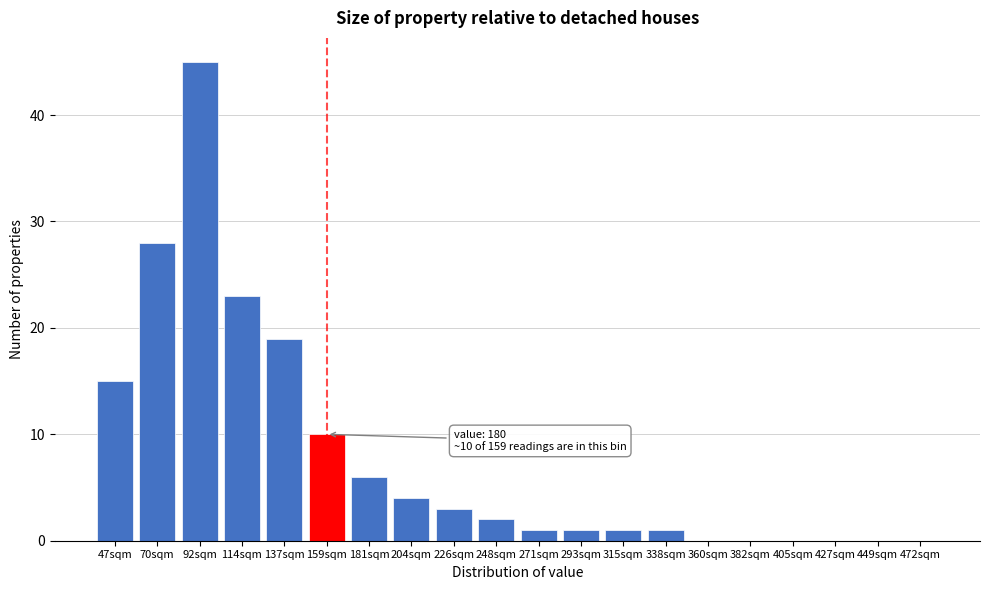

Reading left to right, list all the values displayed in this chart.

47sqm=15	70sqm=28	92sqm=45	114sqm=23	137sqm=19	159sqm=10	181sqm=6	204sqm=4	226sqm=3	248sqm=2	271sqm=1	293sqm=1	315sqm=1	338sqm=1	360sqm=0	382sqm=0	405sqm=0	427sqm=0	449sqm=0	472sqm=0